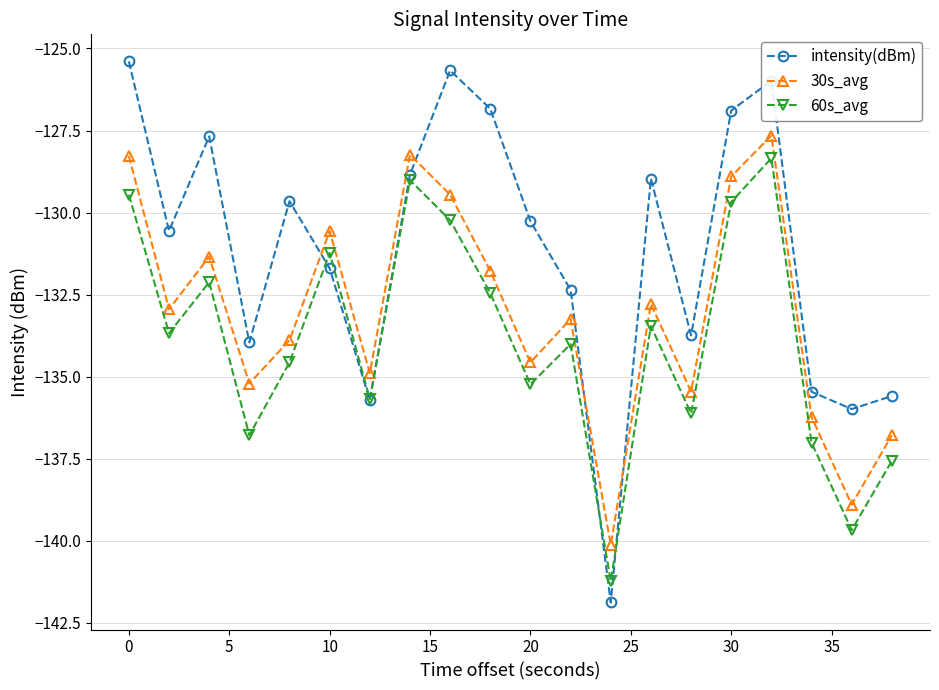

Which series has the largest total across all categories?

intensity(dBm)